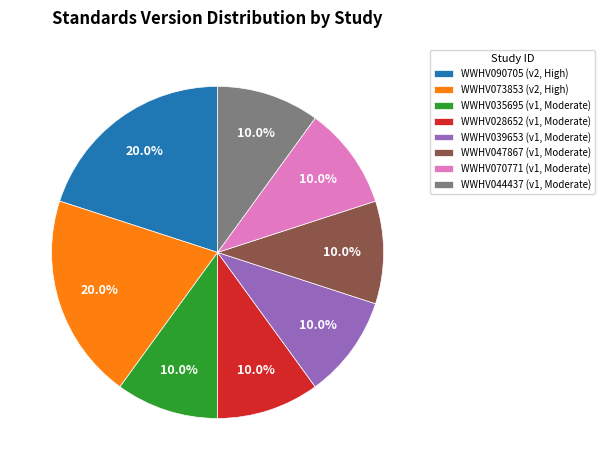

Does any single category account for the majority?

No